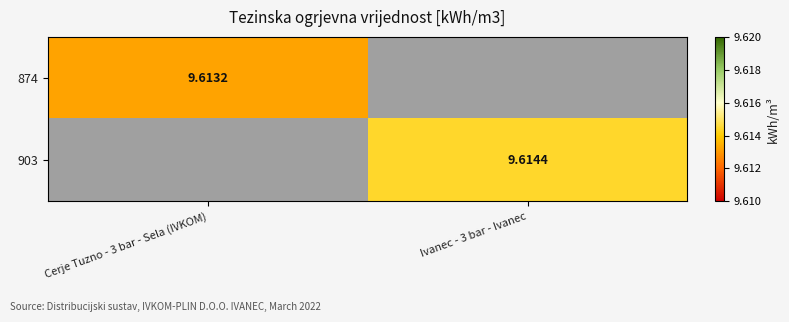

List the series in order of their peak value, lowest first.

874, 903